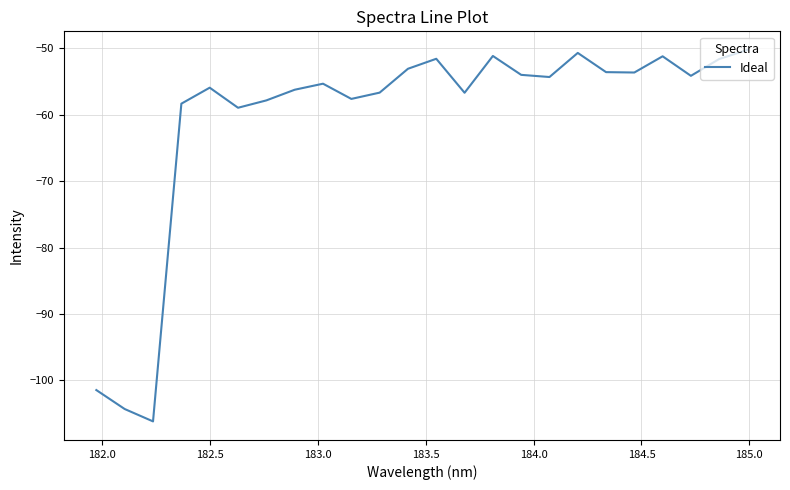

What is the difference between the maximum and minimum values?

56.0